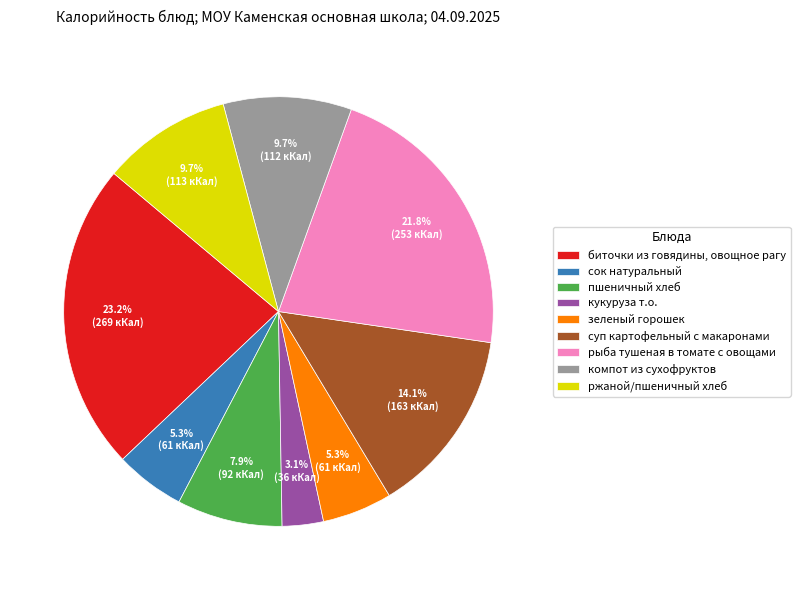

Combined, what portion of the pie is рыба тушеная в томате с овощами and компот из сухофруктов?

31.5%